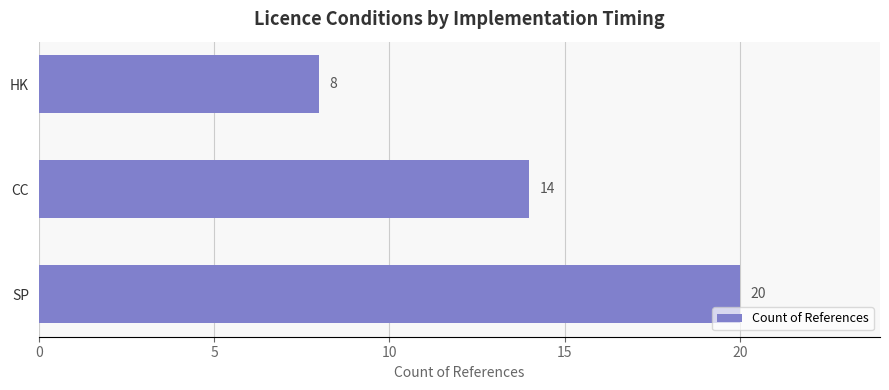

Rank the categories by value from highest to lowest.

SP, CC, HK